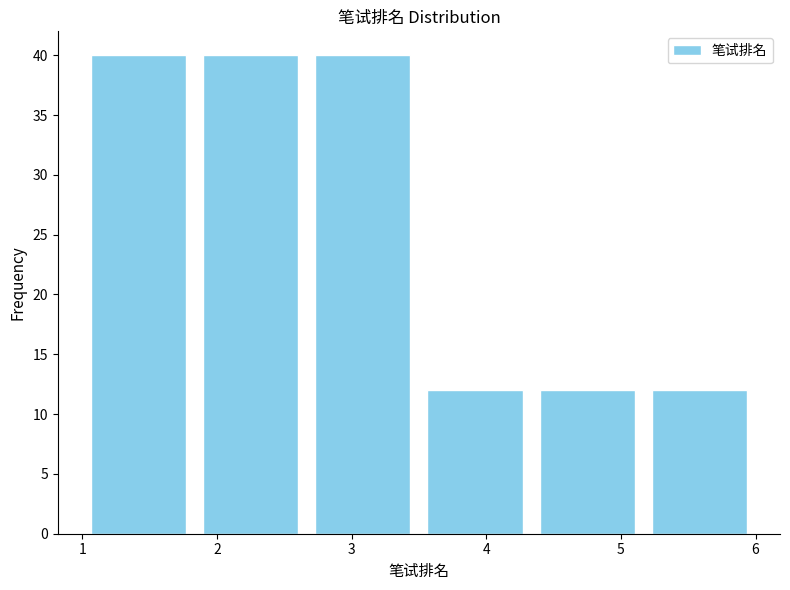

What is the height of the bar covering 3.5 to 4.3 on the x-axis? Neither the bar edges nor the heights are printed on the chart, so give them approximately, as read against the axes.

12